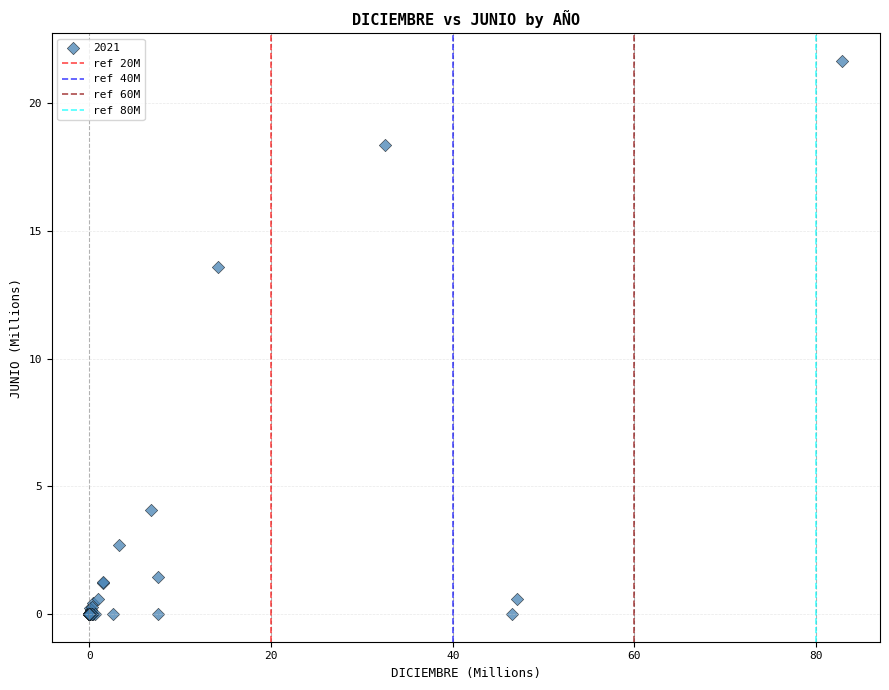

What Y value in the scatter plot is closest to 10?

13.6